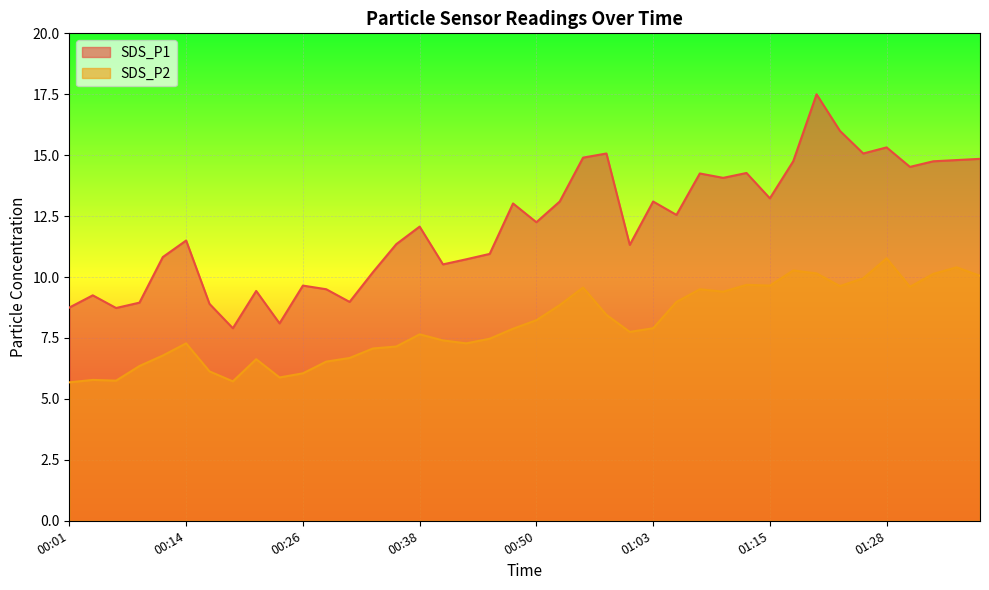

True or false: SDS_P1 and SDS_P2 intersect in this chart.

False